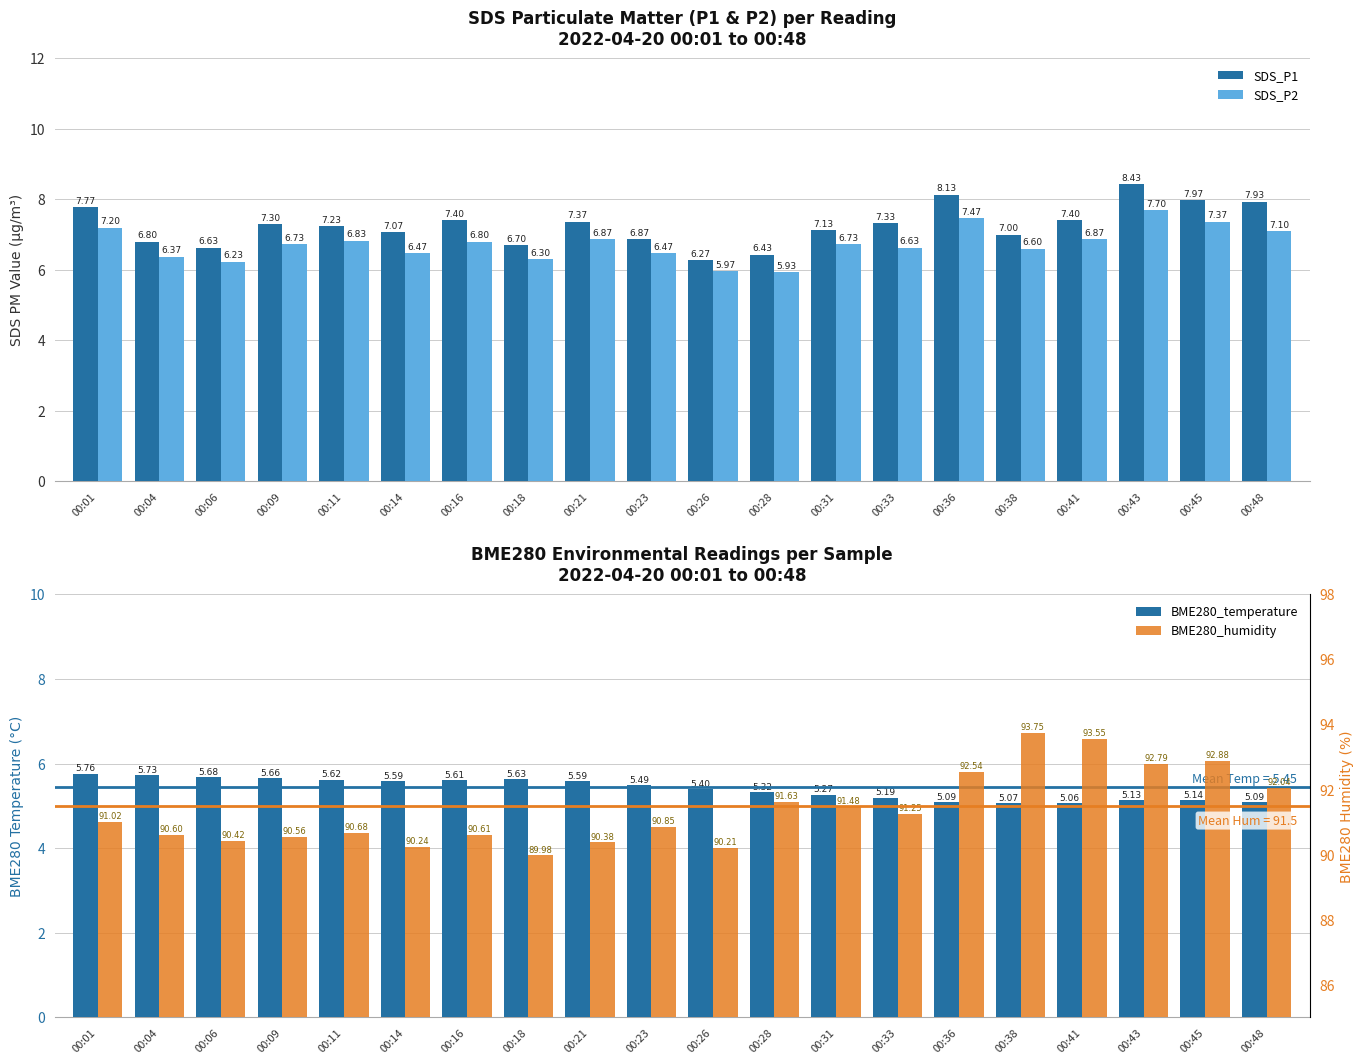

Which series has the largest total across all categories?

BME280_humidity